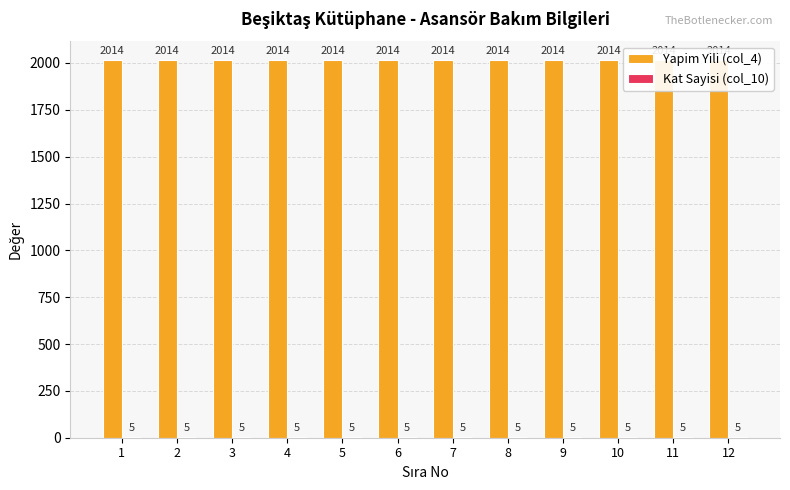

Does the chart contain any negative values?

No